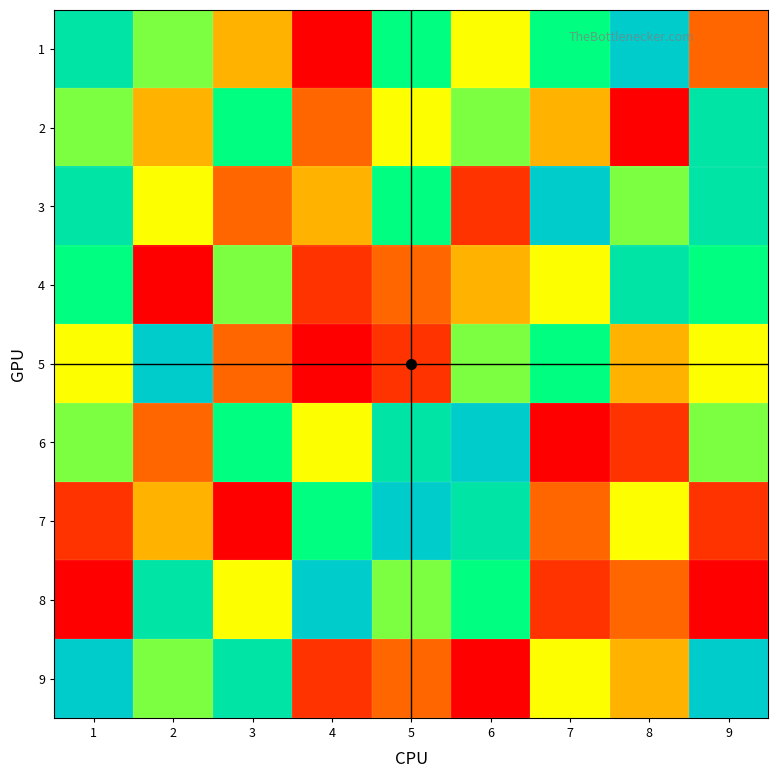

Reading left to right, what are all the values shown in this chart?

1: 1=8	2=6	3=4	4=1	5=7	6=5	7=7	8=9	9=3
2: 1=6	2=4	3=7	4=3	5=5	6=6	7=4	8=1	9=8
3: 1=8	2=5	3=3	4=4	5=7	6=2	7=9	8=6	9=8
4: 1=7	2=1	3=6	4=2	5=3	6=4	7=5	8=8	9=7
5: 1=5	2=9	3=3	4=1	5=2	6=6	7=7	8=4	9=5
6: 1=6	2=3	3=7	4=5	5=8	6=9	7=1	8=2	9=6
7: 1=2	2=4	3=1	4=7	5=9	6=8	7=3	8=5	9=2
8: 1=1	2=8	3=5	4=9	5=6	6=7	7=2	8=3	9=1
9: 1=9	2=6	3=8	4=2	5=3	6=1	7=5	8=4	9=9